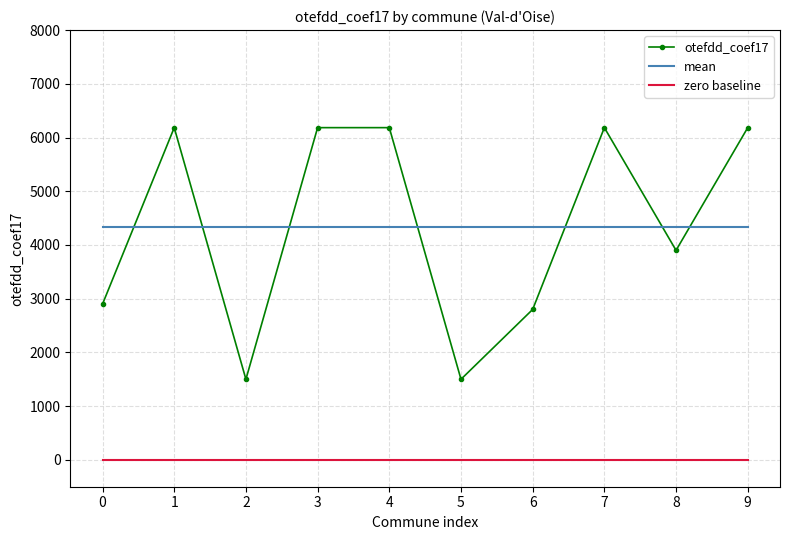

At 3, list the series in order from smallest to largest.

zero baseline, mean, otefdd_coef17